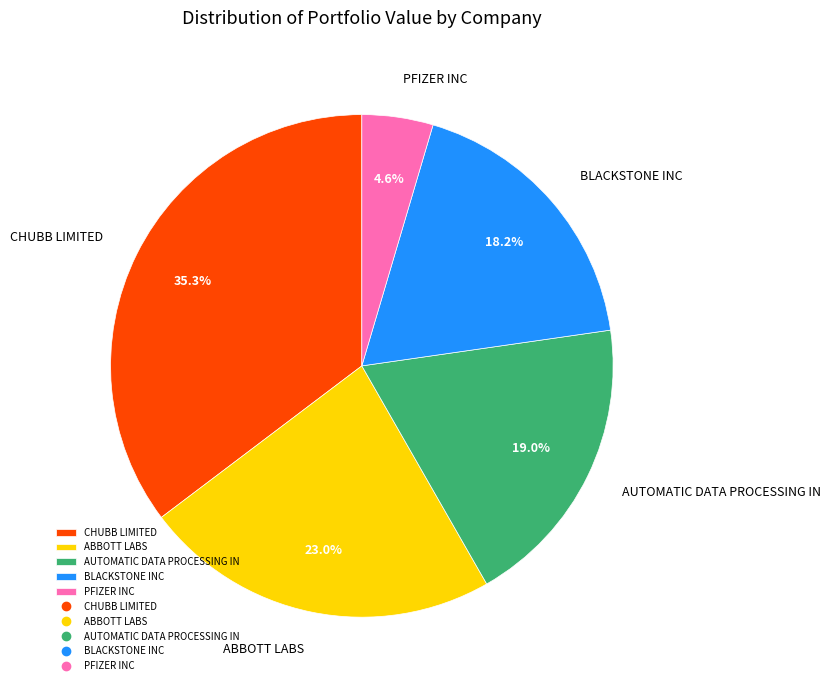

Is there a majority slice in this chart?

No